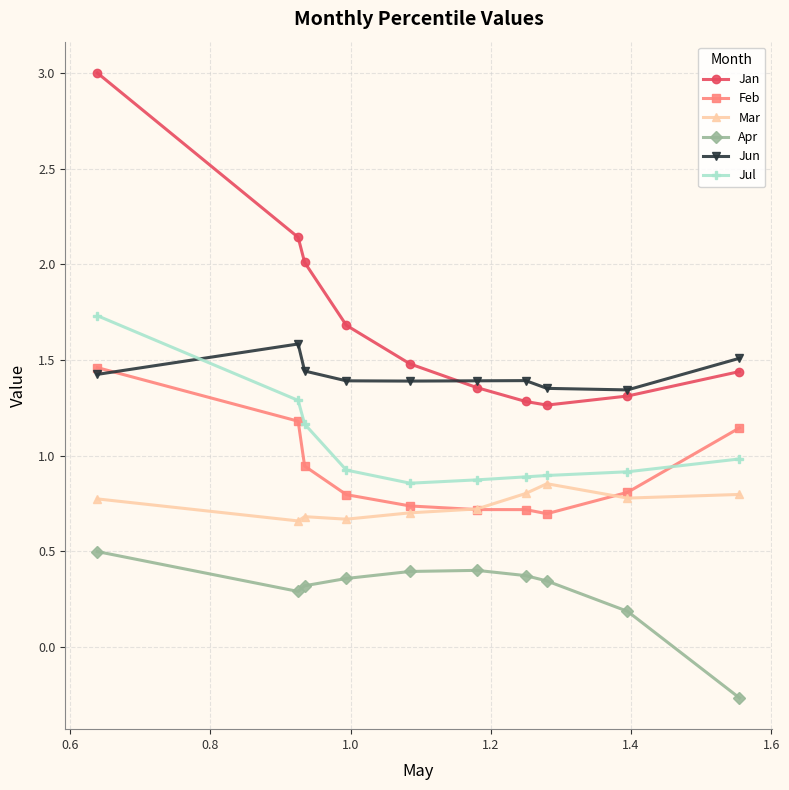

True or false: Jan has more than 1 interior local peaks.

False